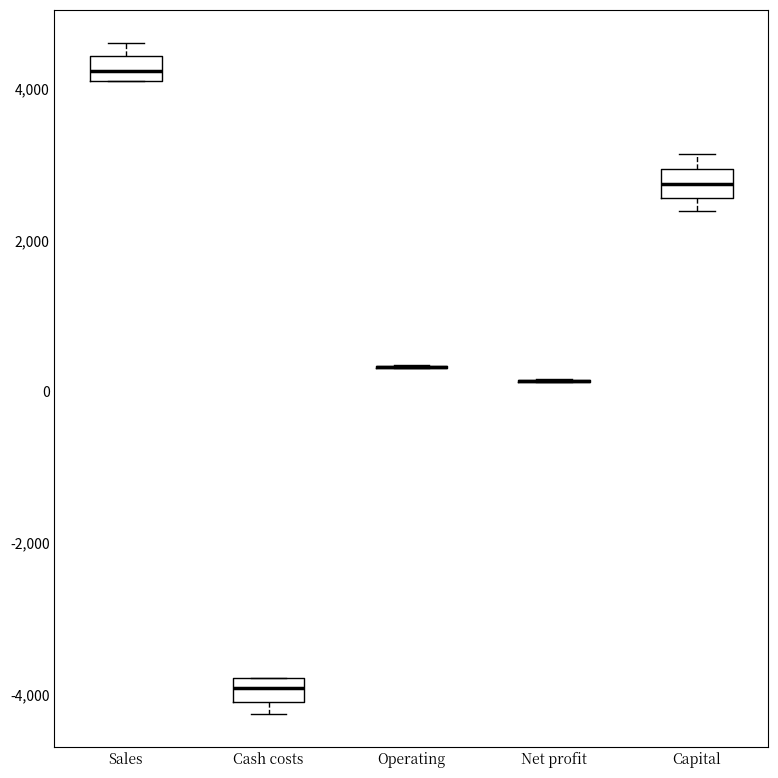

Reading left to right, transcribe this box plot: for each box, give where its median line is, the range the box spans, and where its two whiskers end, as read against the y-axis. The values are not printed on the chart, so give them approximately, as read against the axis.

Sales: median 4200, box 4000 to 4400, whiskers 4000 to 4600
Cash costs: median -4000, box -4200 to -3800, whiskers -4200 (just below the box's lower edge) to -3800
Operating: box collapsed to a line at 400, whiskers 400 to 400
Net profit: box collapsed to a line at 200, whiskers 200 to 200
Capital: median 2800, box 2600 to 3000, whiskers 2400 to 3200